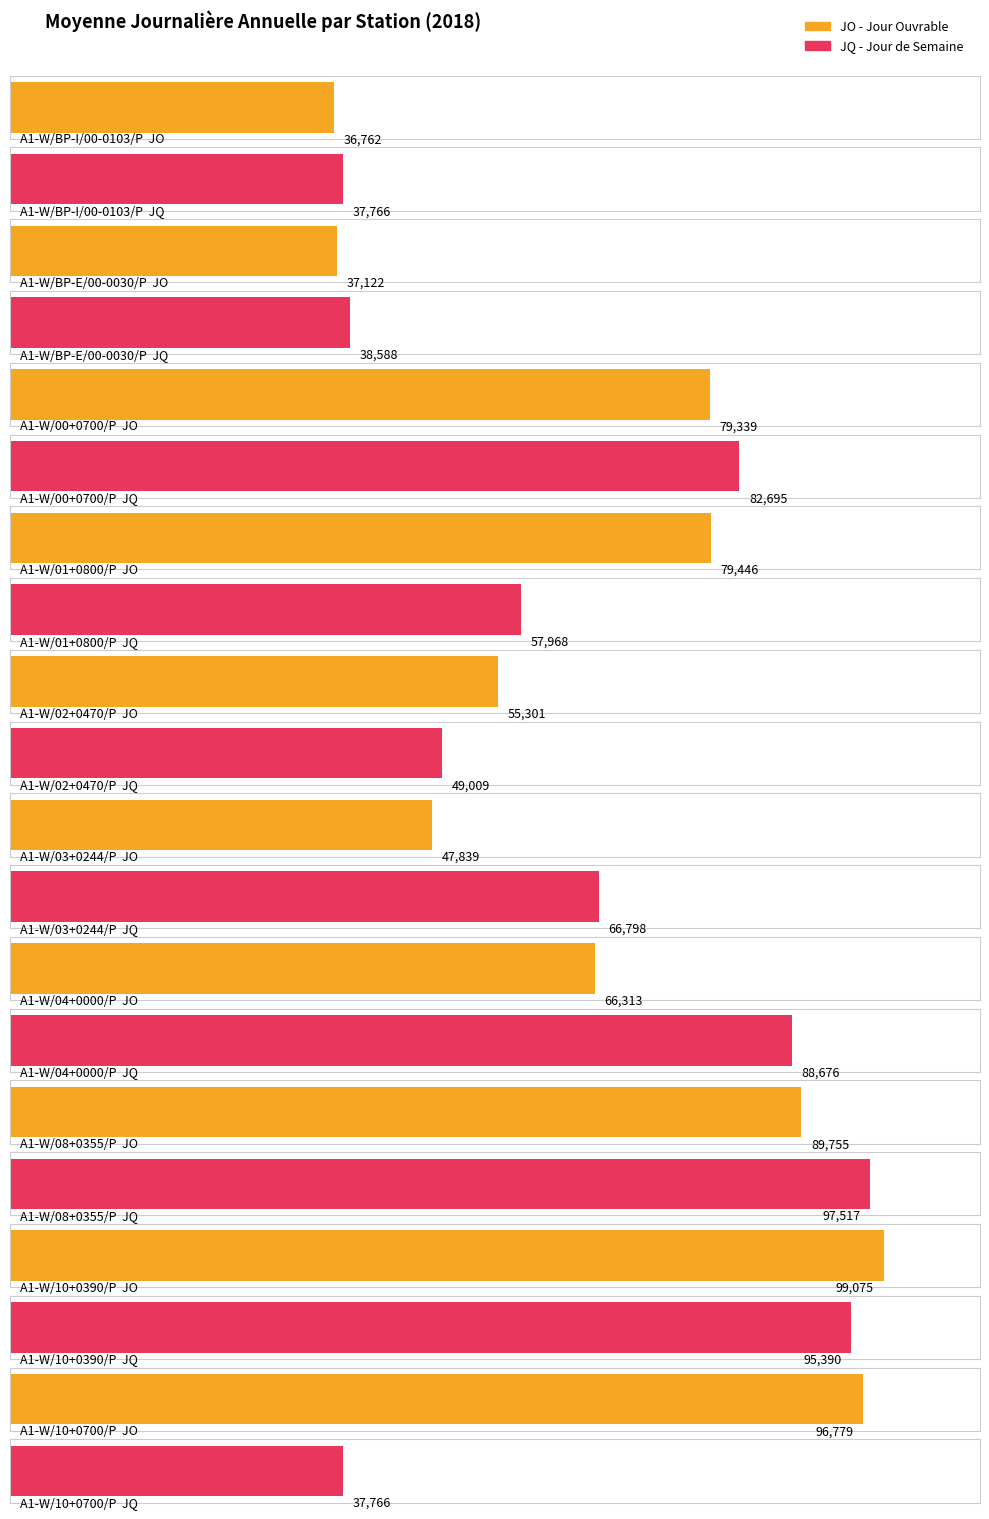

How many data points in JQ are above 66798?

4